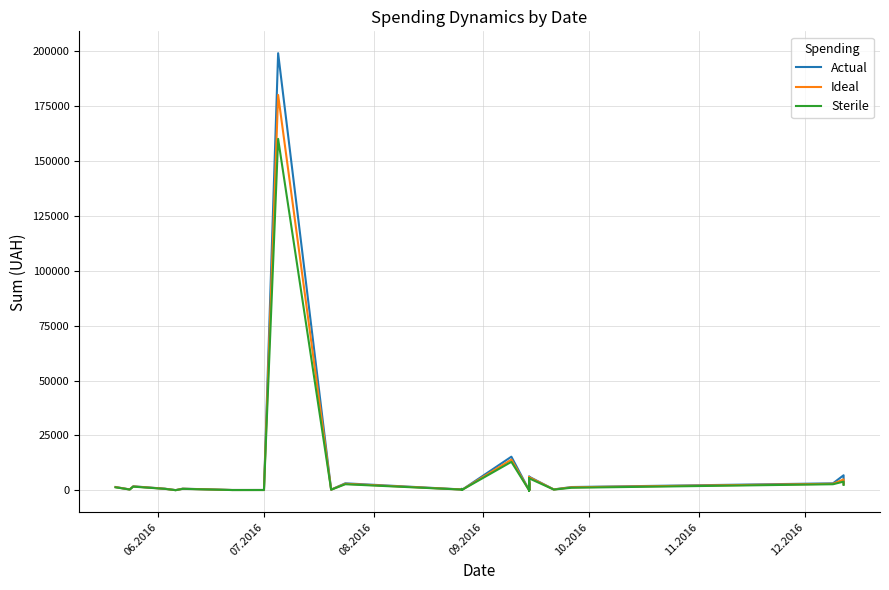

List the series in order of their peak value, highest first.

Actual, Ideal, Sterile